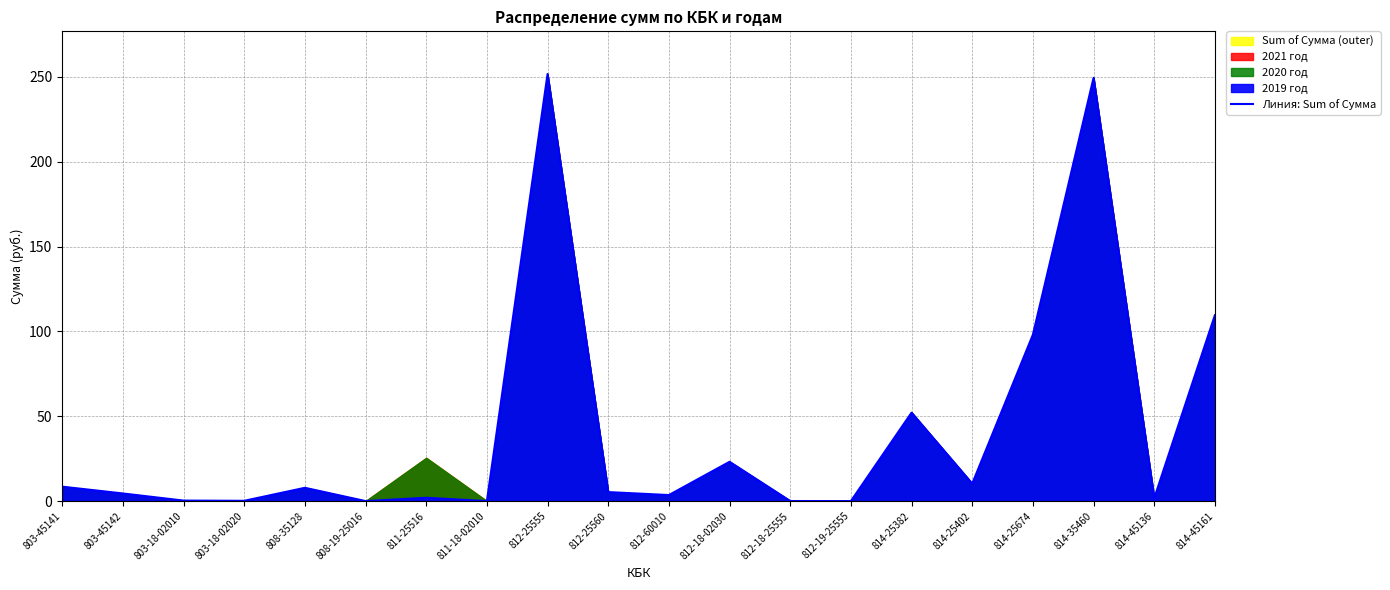

Between 814-25674 and 811-25516, which is larger?

814-25674